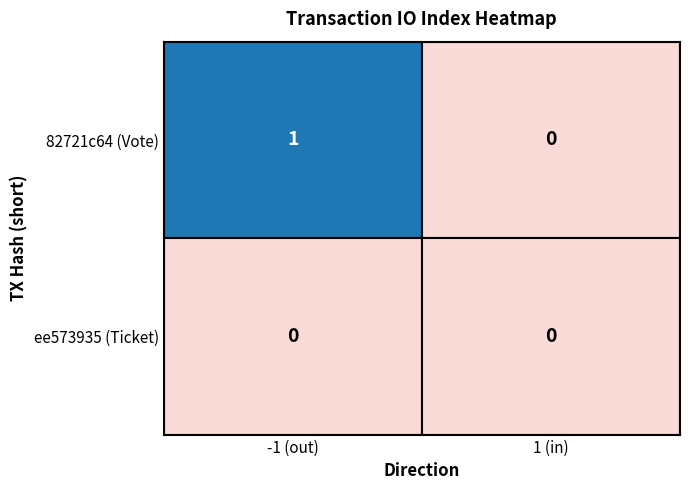

Which series has the widest spread of values?

82721c64